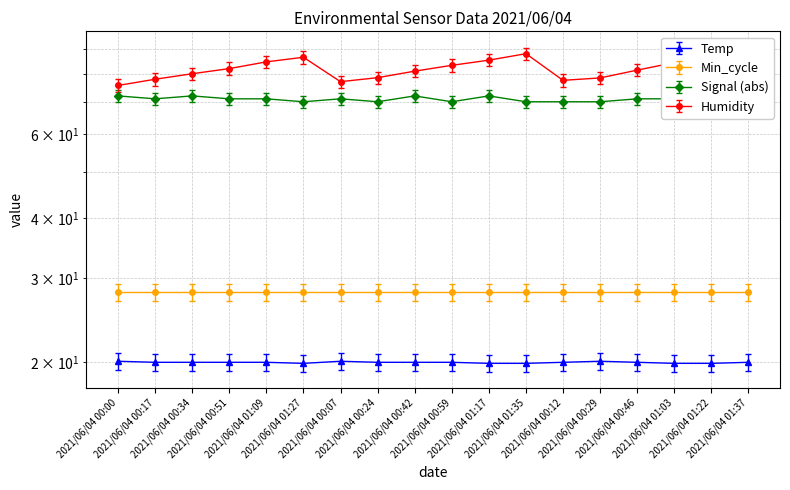

Which series has the largest total across all categories?

Humidity